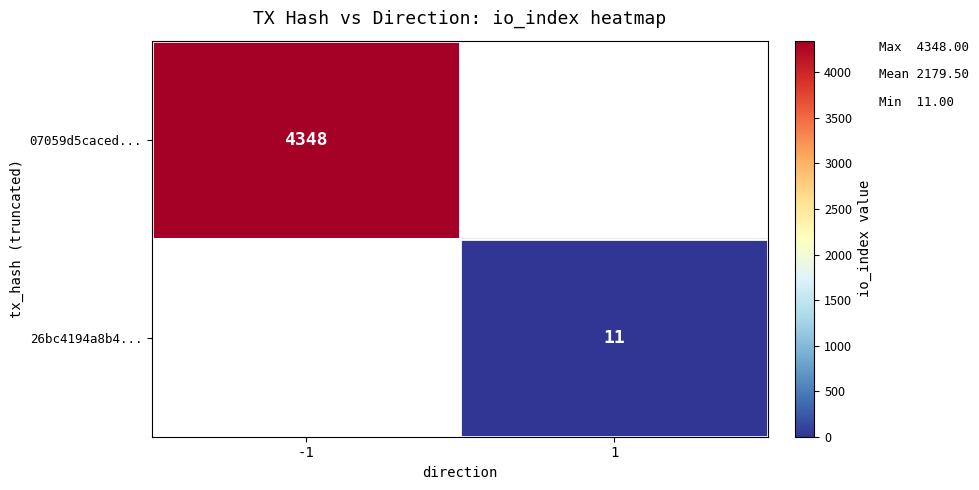

The 26bc4194a8b4... series shows 11 at 1. True or false?

True